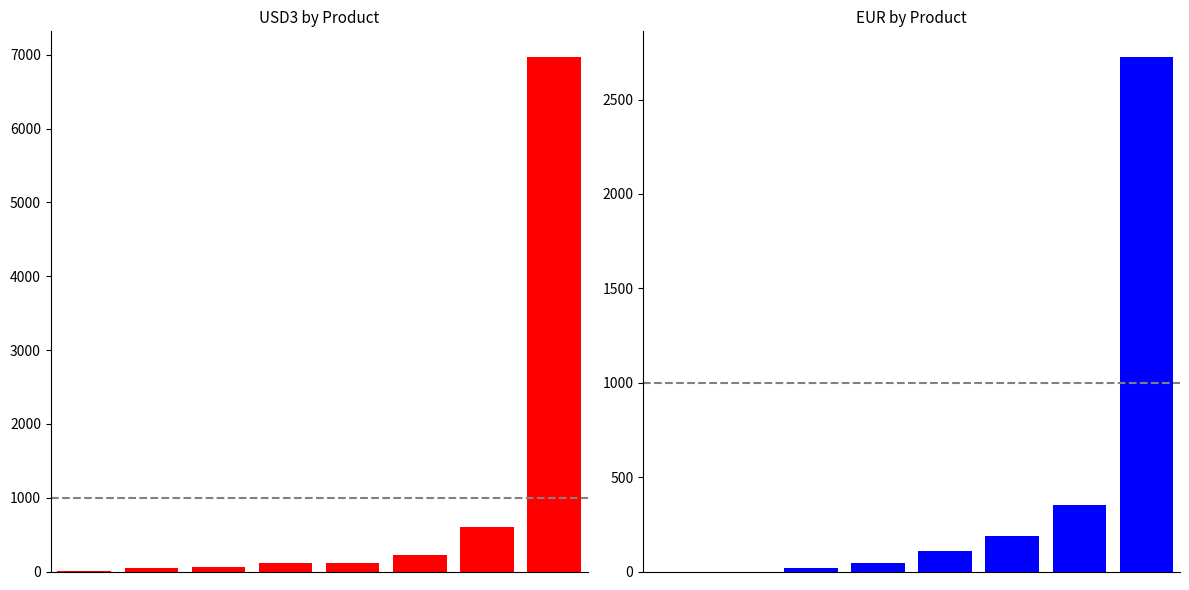

Which label corresponds to the largest value in the chart?

7